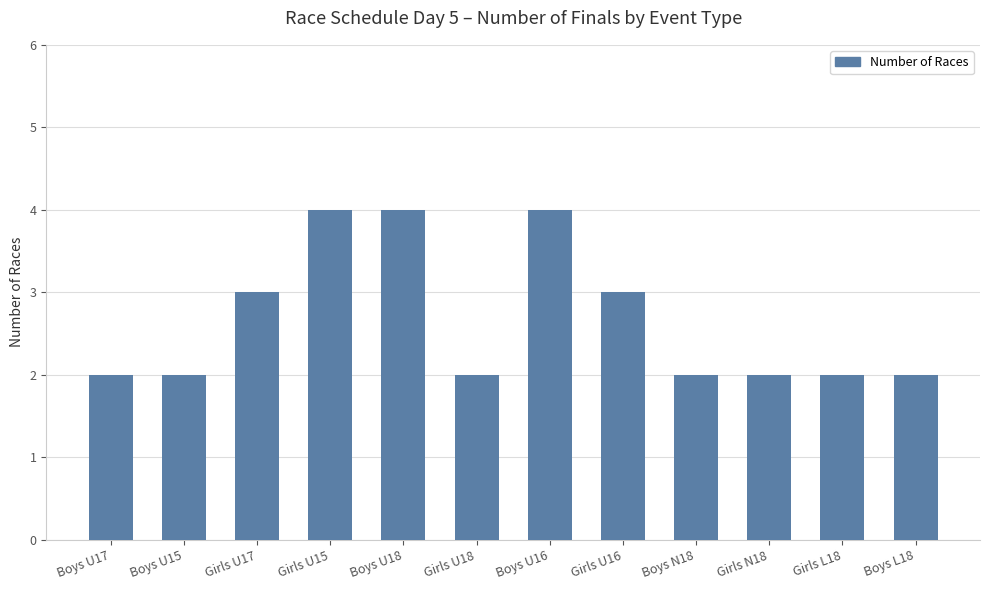

What is the label of the 5th bar from the left?

Boys U18